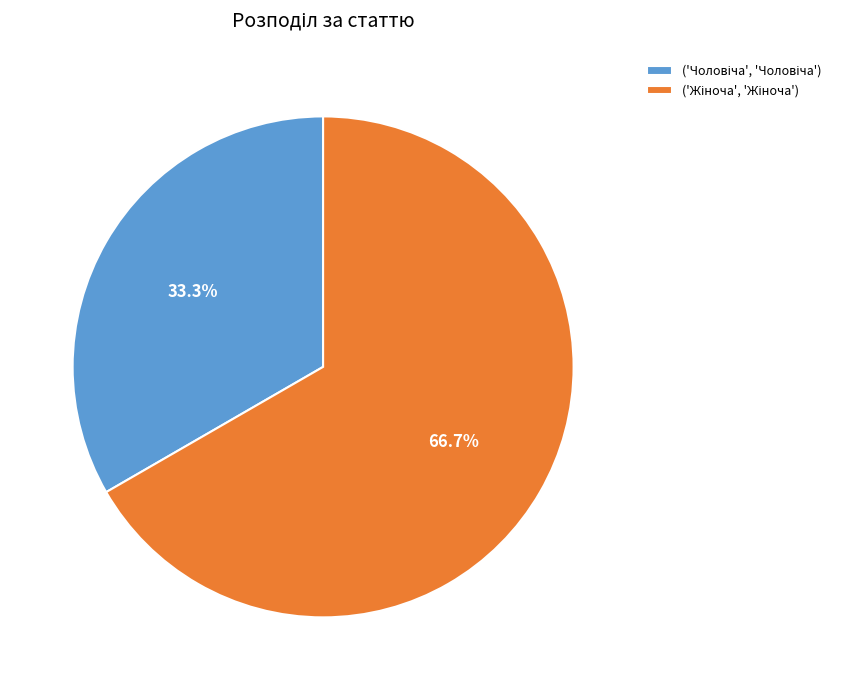

To the nearest percent, what is the average slice percentage?

50%